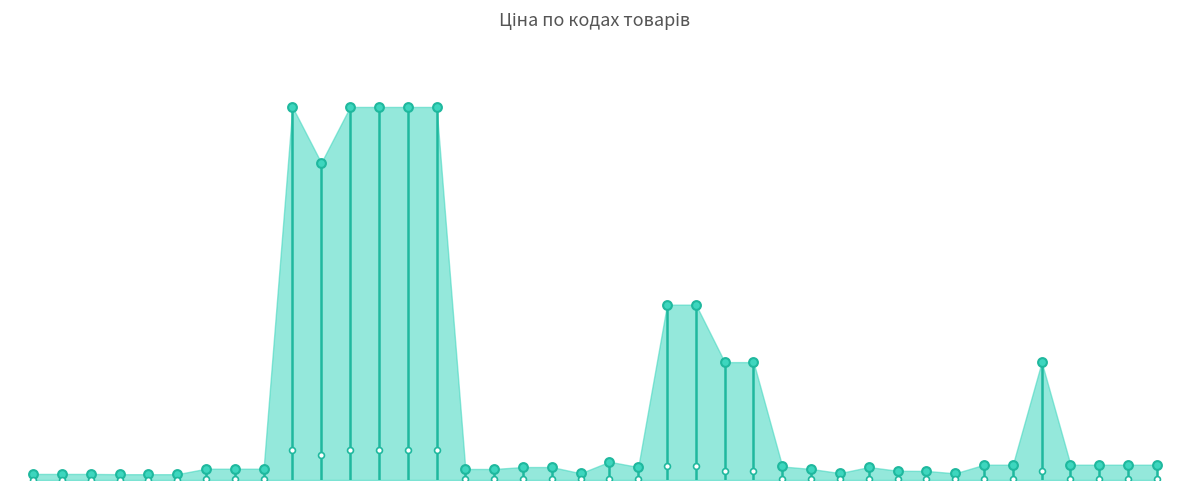

Between 283522151 and 283370563, which is larger?

283370563